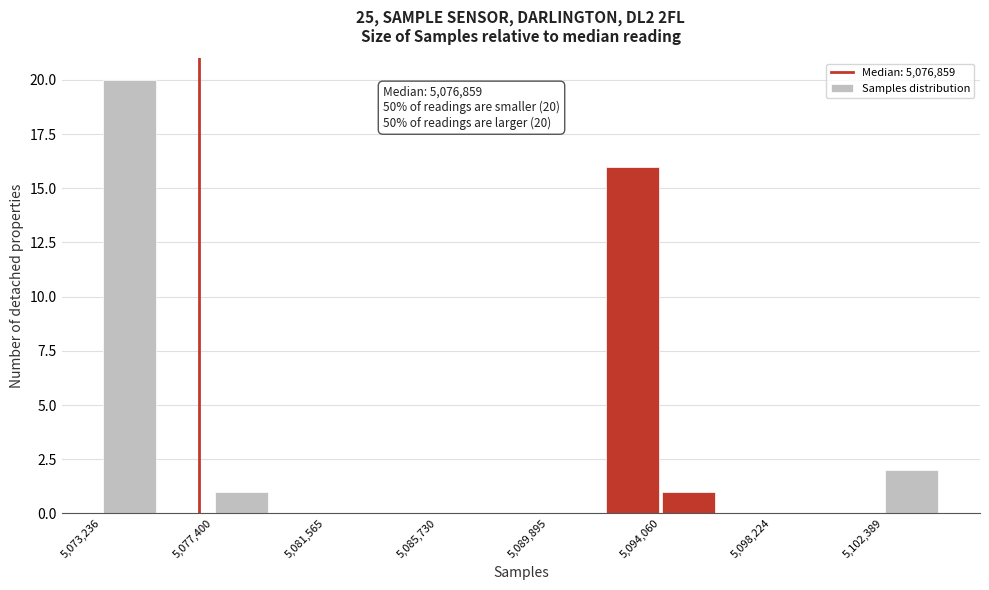

Which range on the x-axis has the tallest bar?

5073000 to 5075500